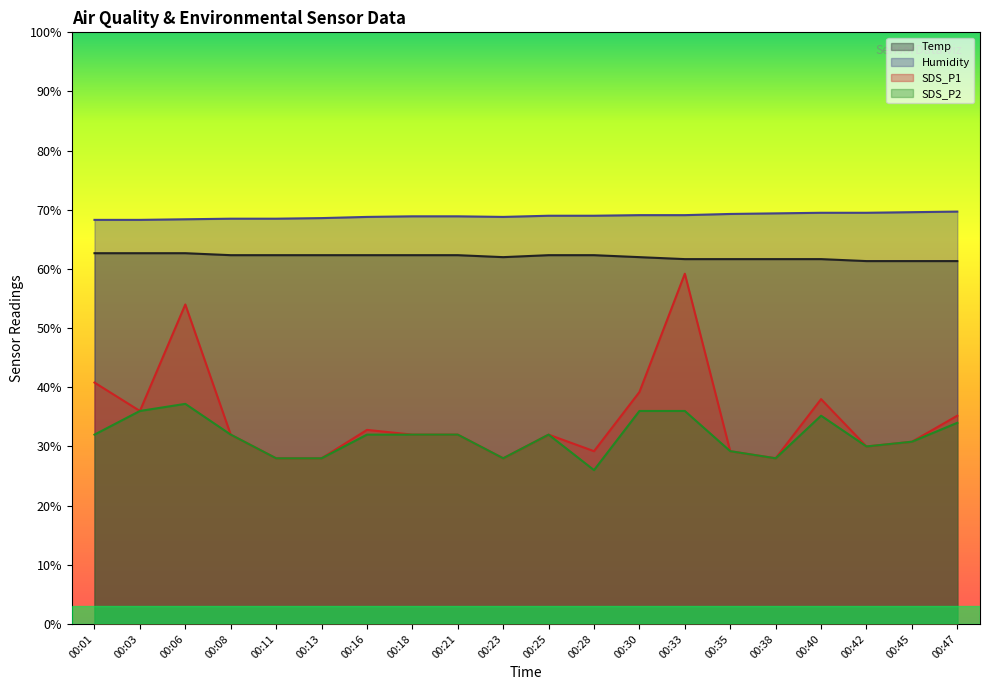

Rank the categories by Humidity value from highest to lowest.

00:47, 00:45, 00:40, 00:42, 00:38, 00:35, 00:30, 00:33, 00:25, 00:28, 00:18, 00:21, 00:16, 00:23, 00:13, 00:08, 00:11, 00:06, 00:01, 00:03